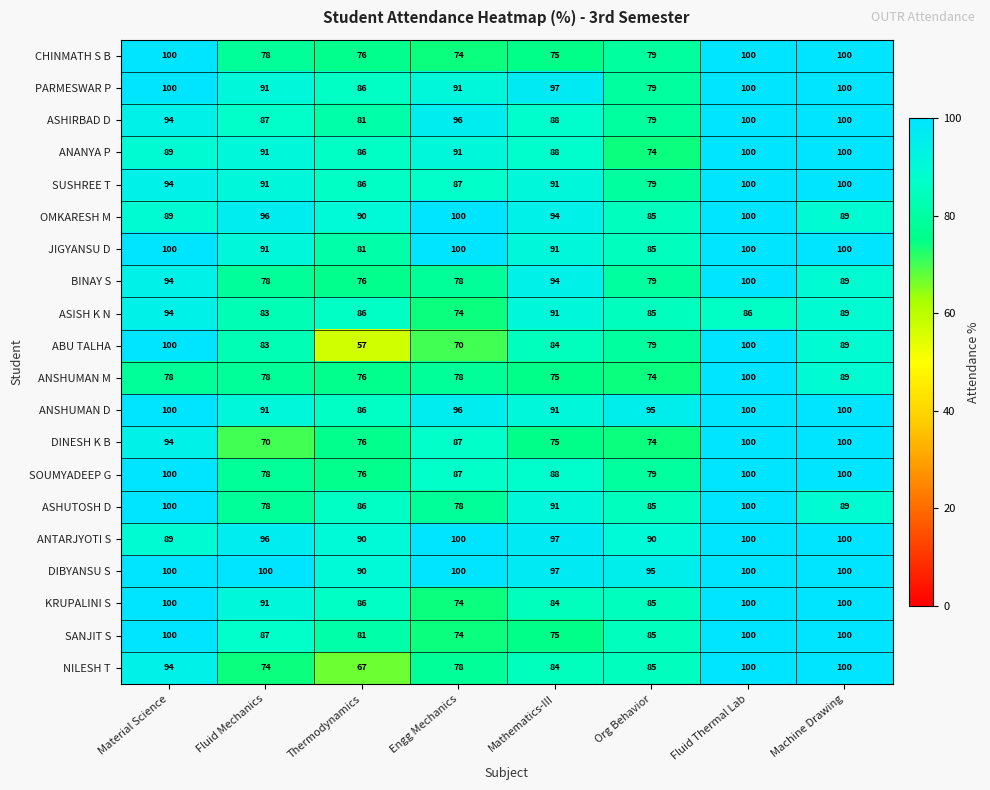

What is the difference between the highest and lowest values at Fluid Mechanics?

30